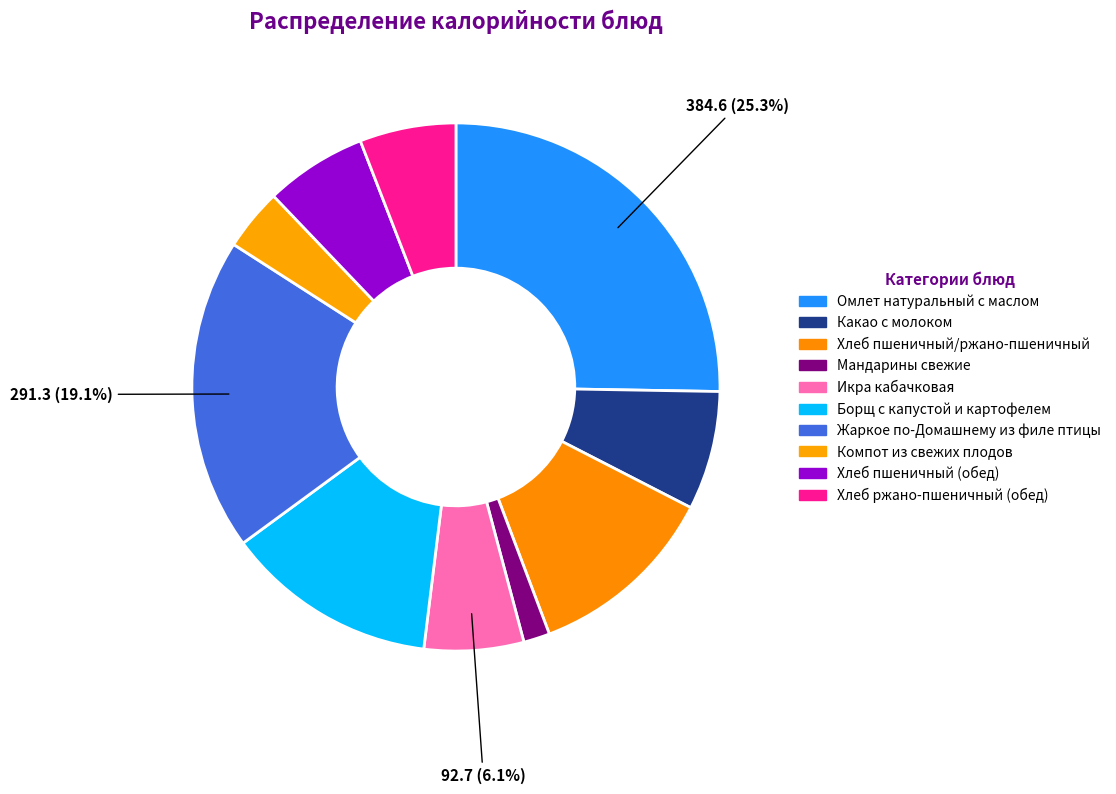

Count the number of slices in the pie.

10